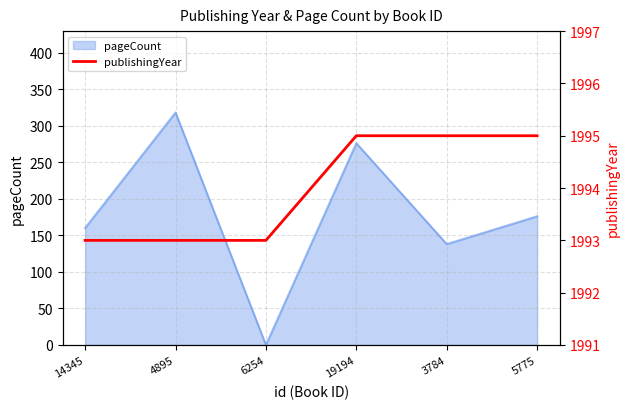

Which category has the highest value across all series?

19194